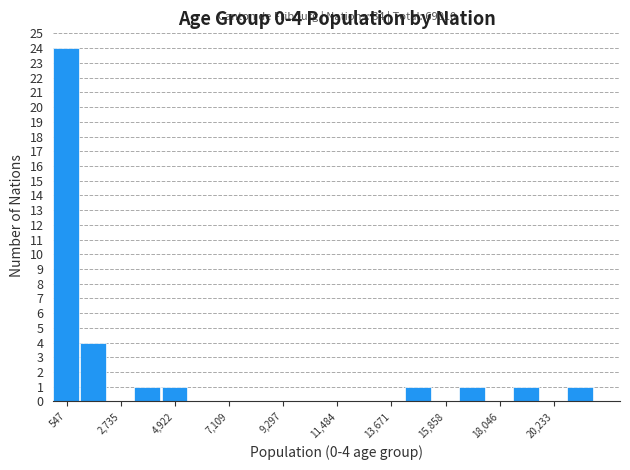

Read against the x-axis, roughly where is the centre of the tallest bar?

500